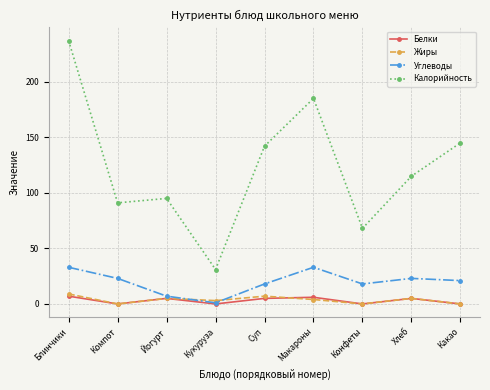

What is the difference between the highest and lowest values at Йогурт?

90